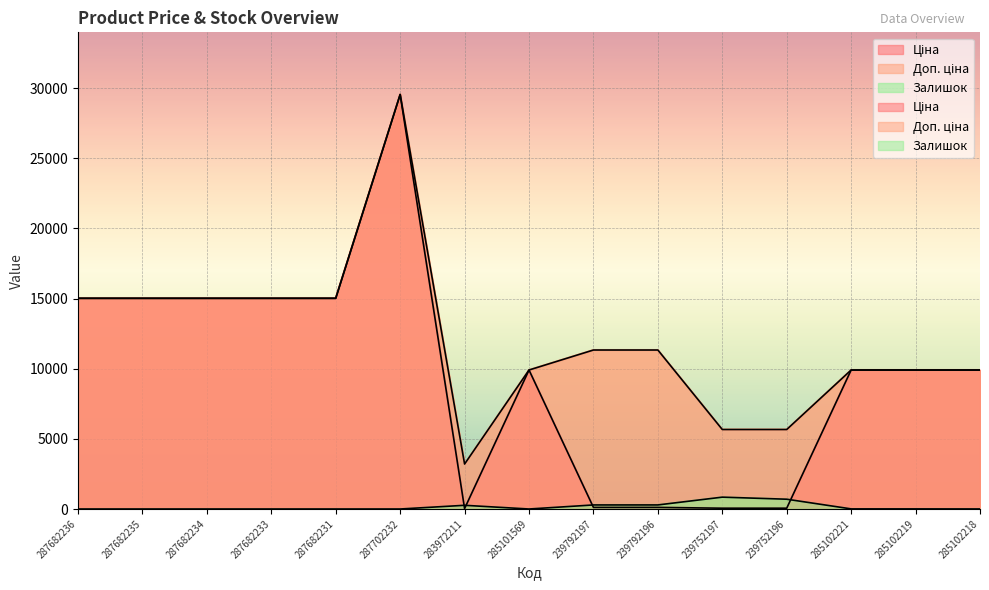

Rank the series by their average value, from highest to lowest.

Доп. ціна, Ціна, Залишок